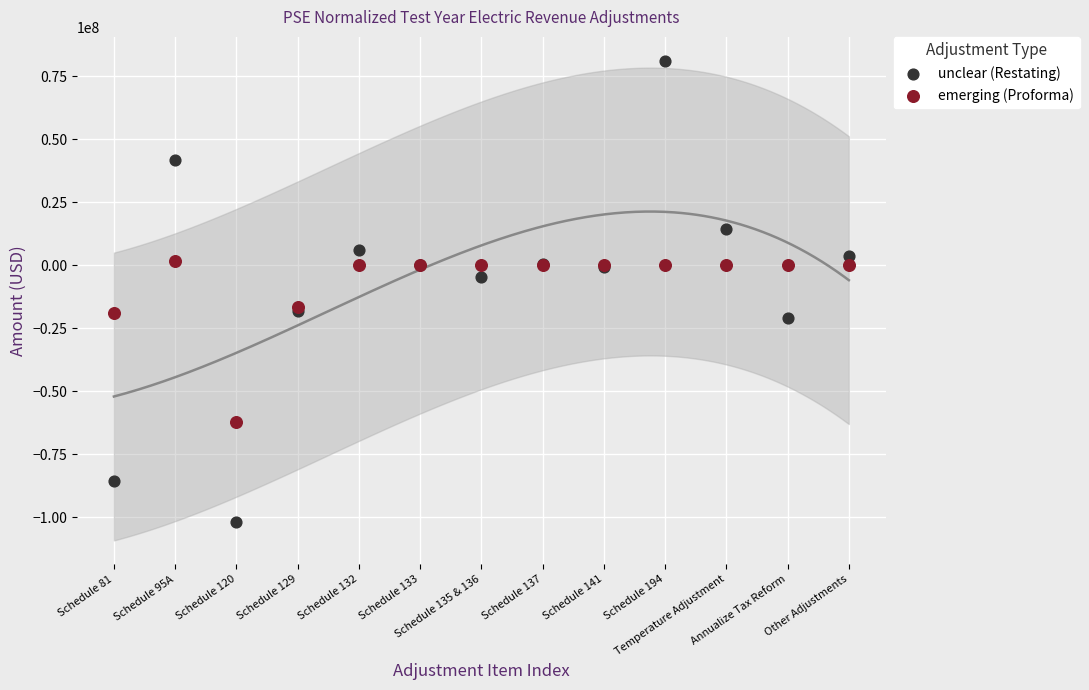

Which series contains the highest Y value?

unclear (Restating)